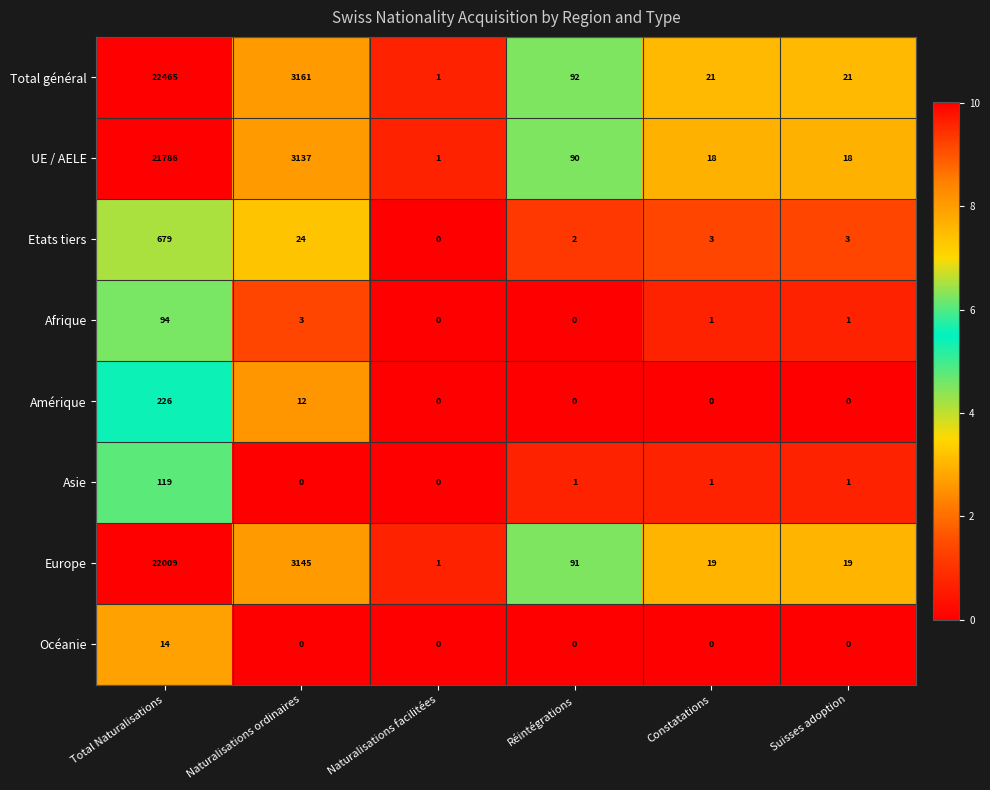

Which series has the largest total across all categories?

Total général